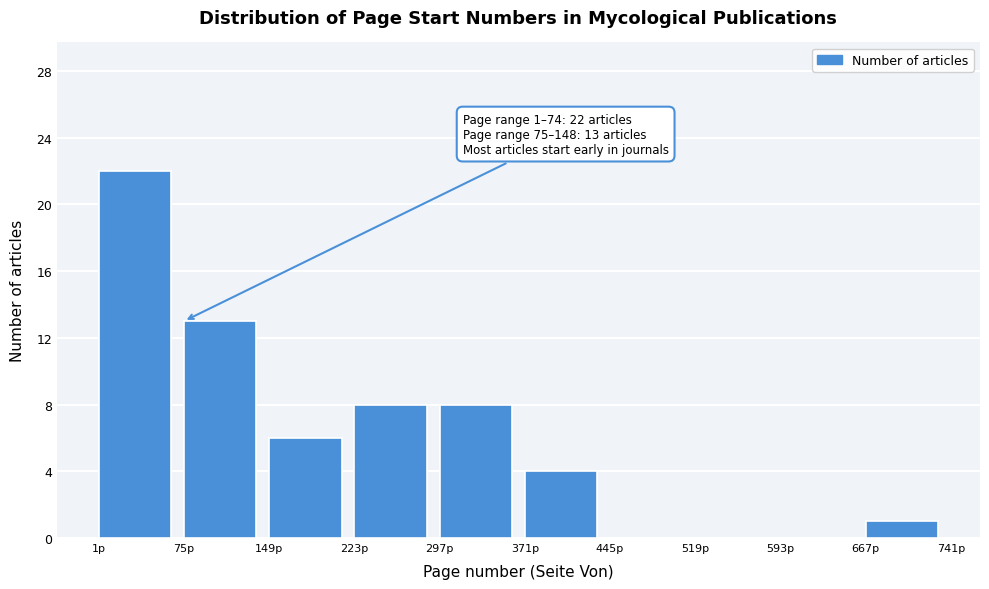

Over which range of the x-axis is the bar tallest?

1 to 75